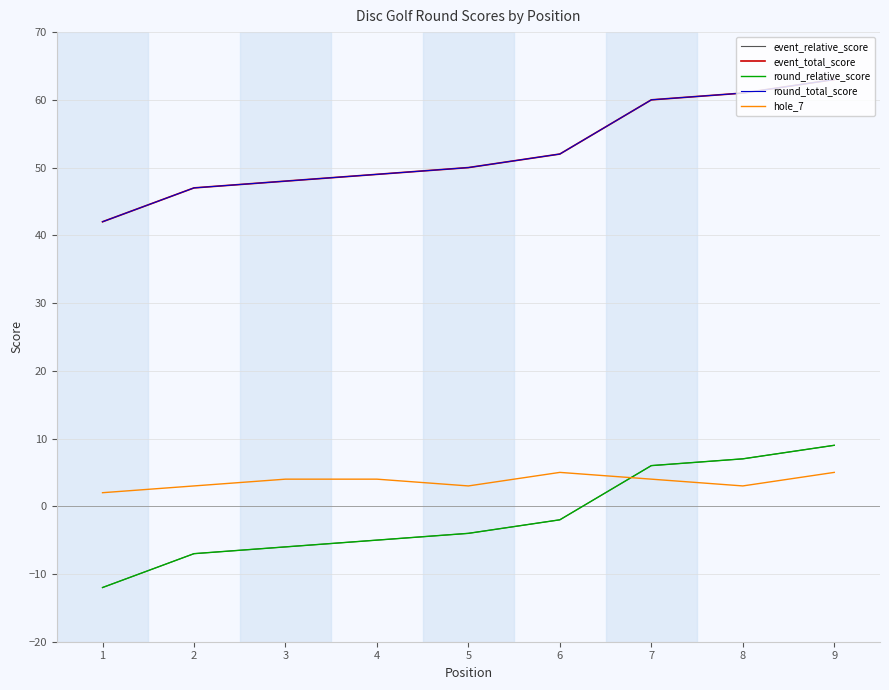

Is this an area chart (filled region under the line)?

No